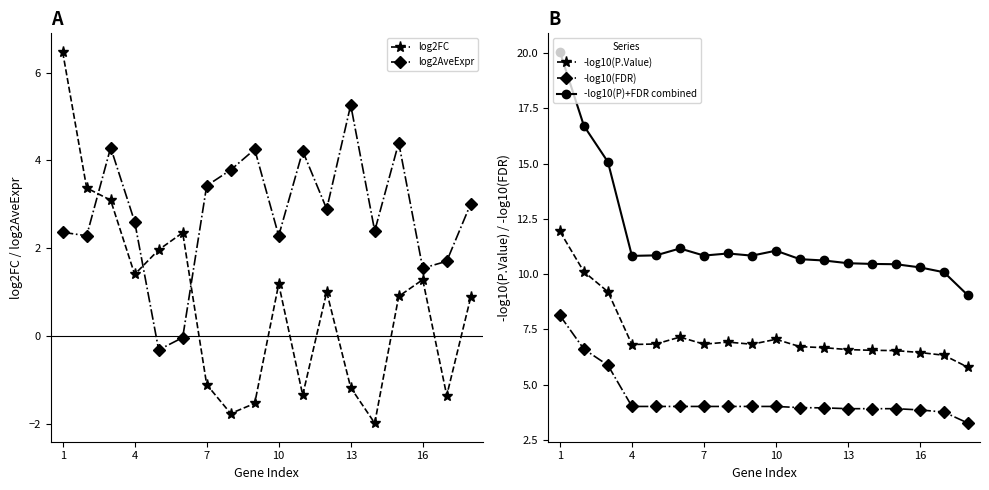

Where does the log2AveExpr series first go above 2?

1